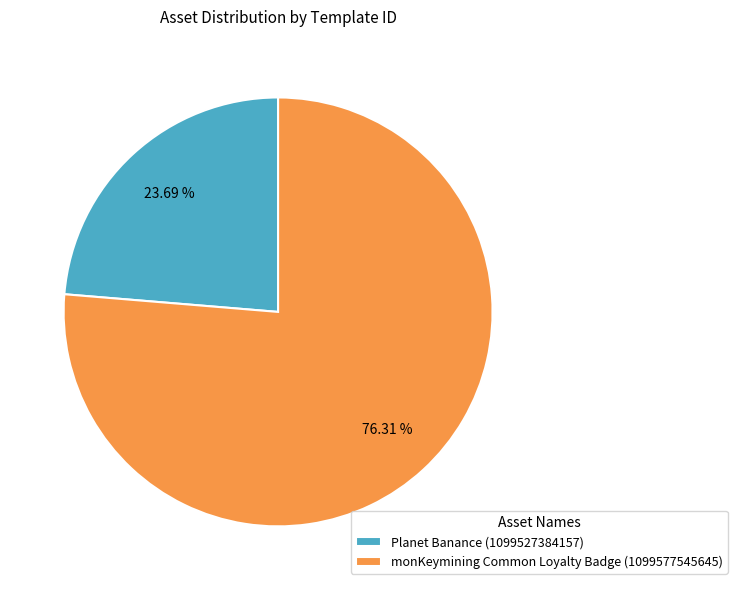

Which has a higher value, Planet Banance (1099527384157) or monKeymining Common Loyalty Badge (1099577545645)?

monKeymining Common Loyalty Badge (1099577545645)